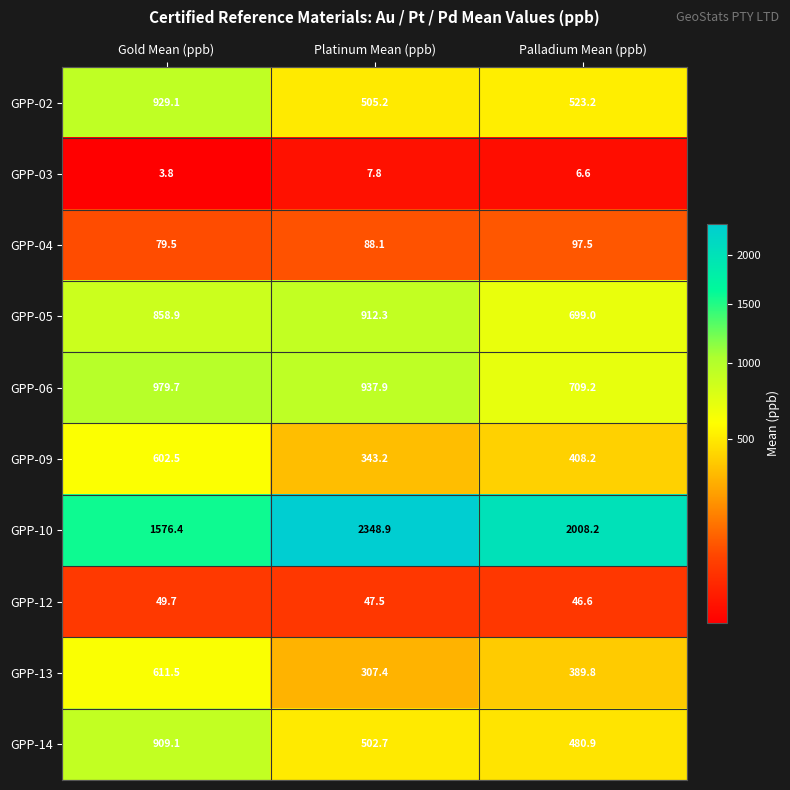

The value of GPP-04 at Gold Mean (ppb) is 131.7. True or false?

False